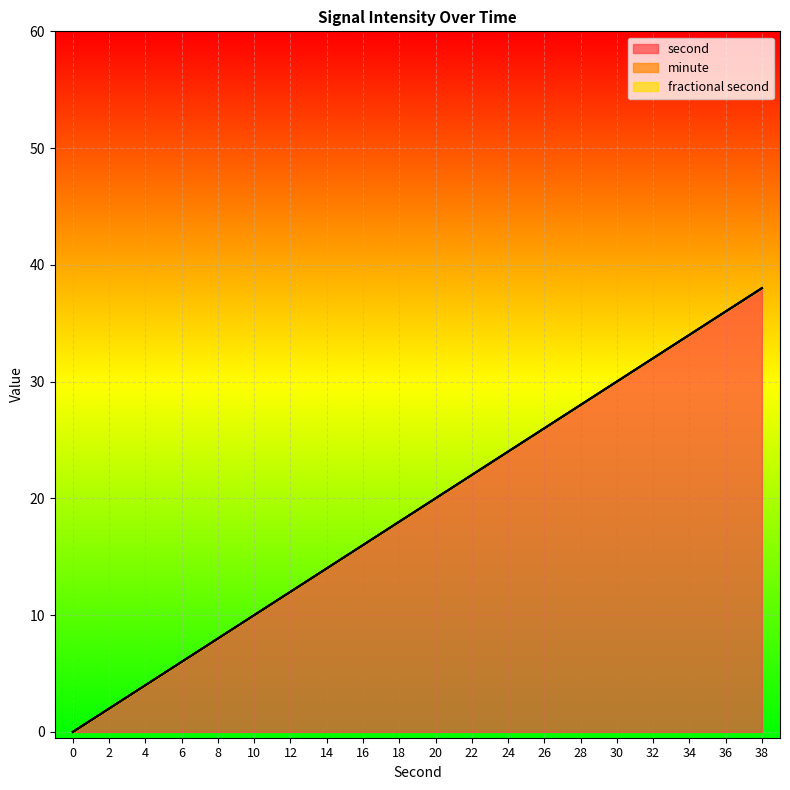

Does the chart display data point markers on the line(s)?

No